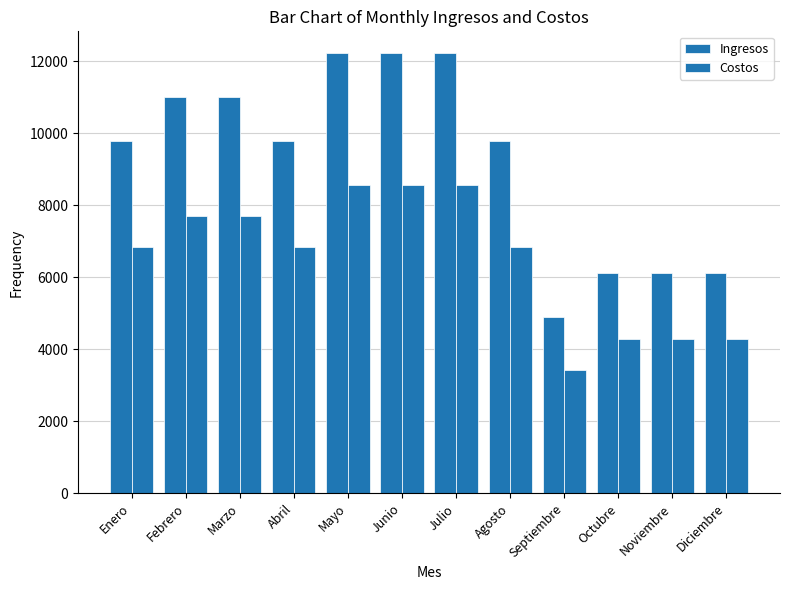

Count the number of categories in the chart.

12